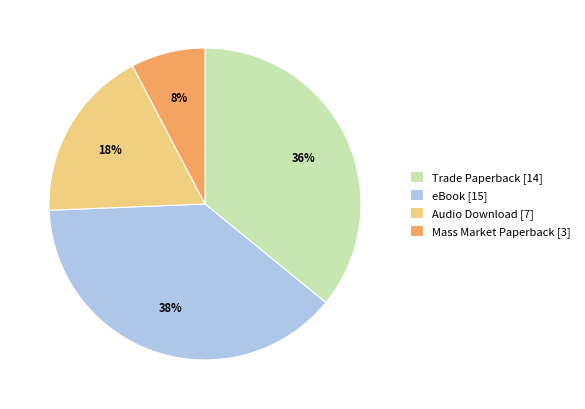

Is it true that Audio Download is 18% of the pie?

True